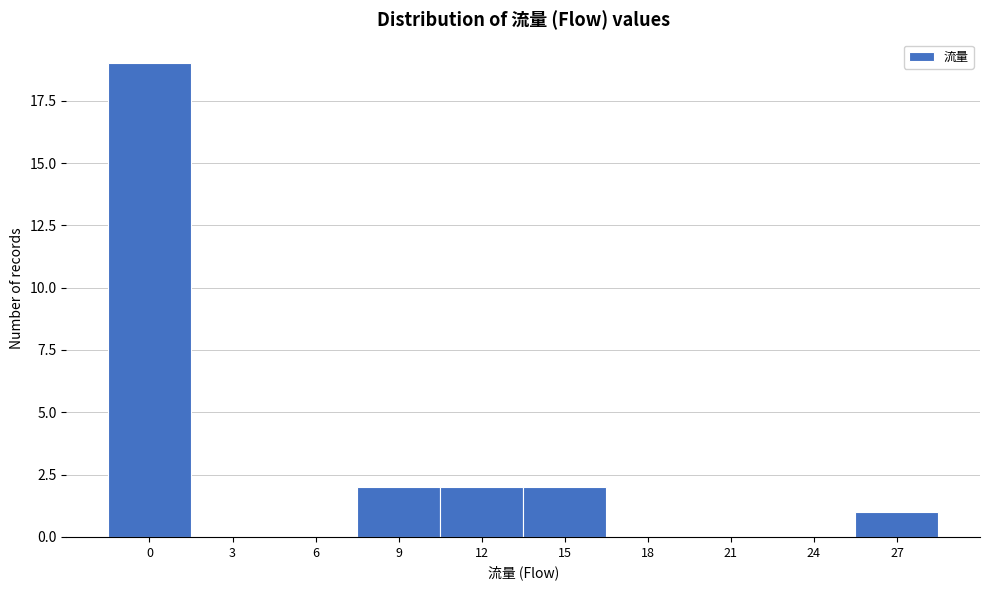

Reading left to right, what are all the values shown in this chart?

0=19	3=0	6=0	9=2	12=2	15=2	18=0	21=0	24=0	27=1